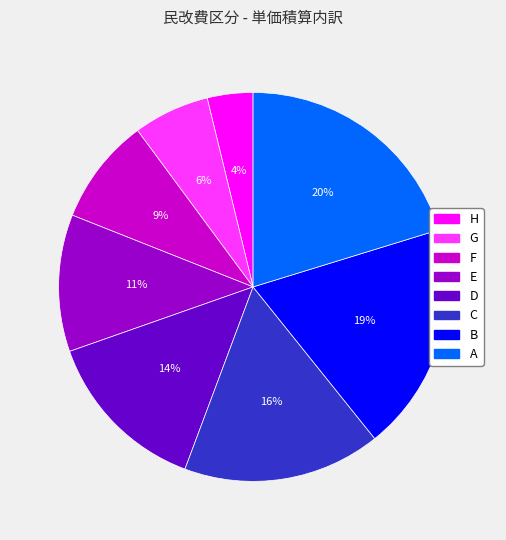

The C slice represents 16% of the pie. True or false?

True